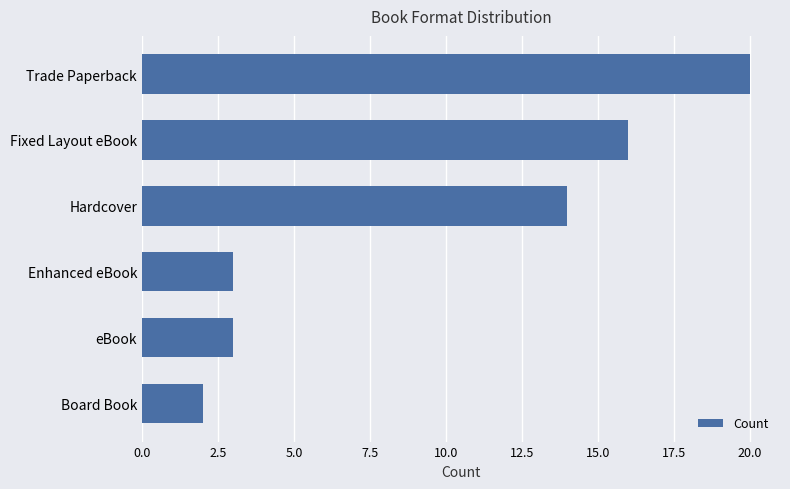

What is the smallest value displayed?

2